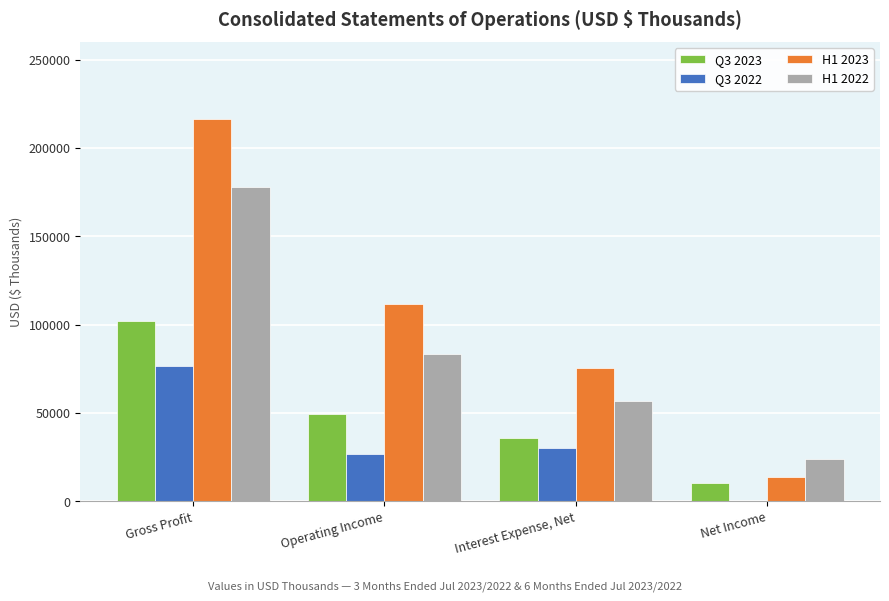

Which category has the highest value across all series?

Gross Profit